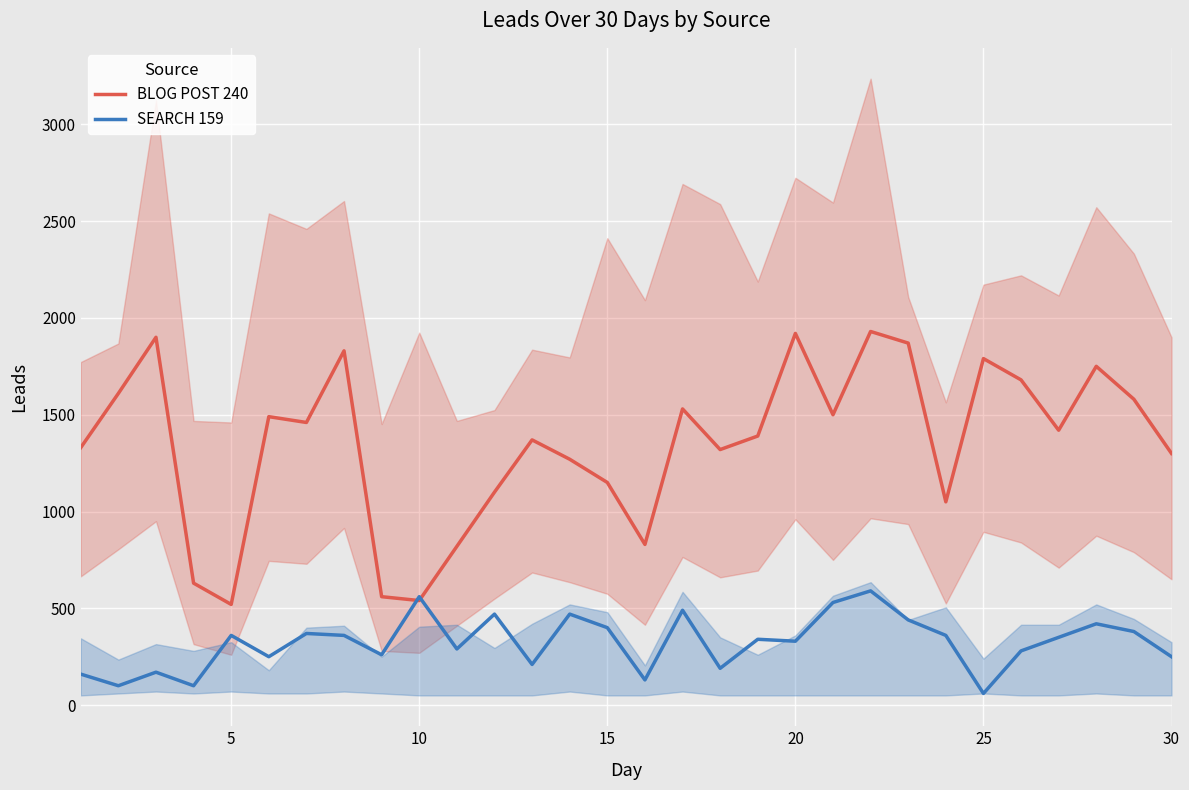

Where is SEARCH 159 nearest to the value 325?

20